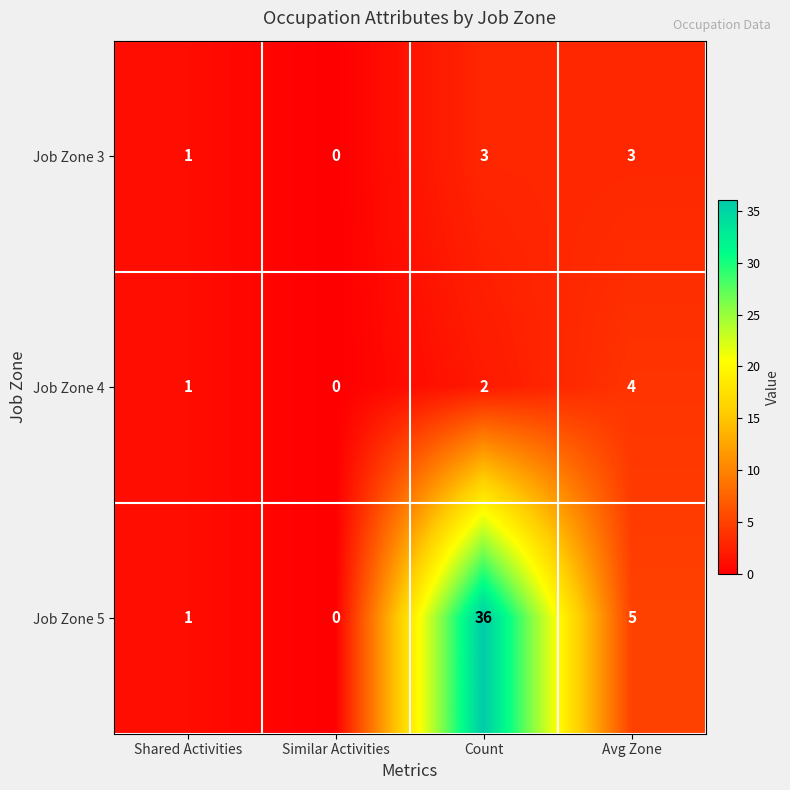

What is the maximum value shown in the chart?

36